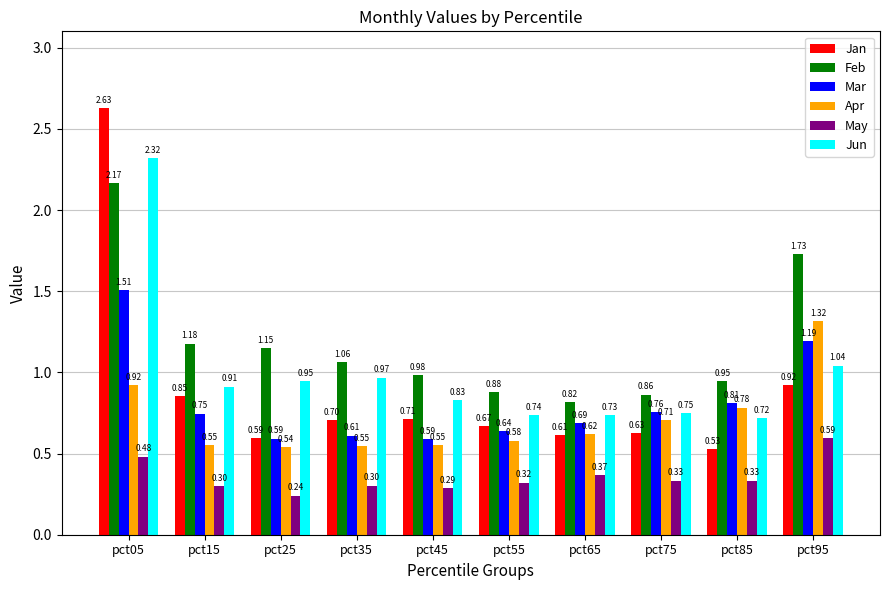

At how many categories does at least one series exceed 0?

10